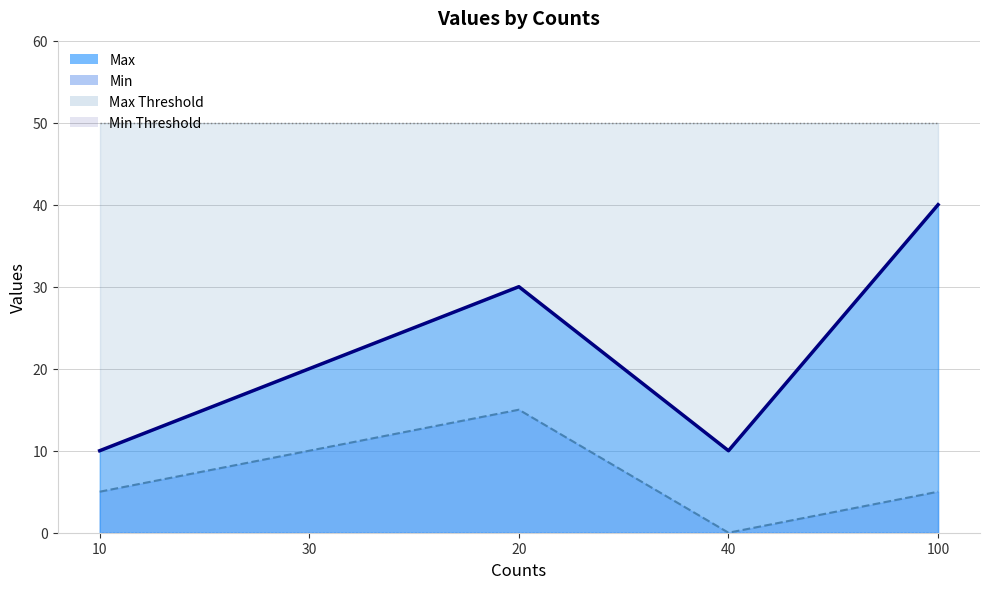

Rank the series at 100 from lowest to highest value.

Min, Max